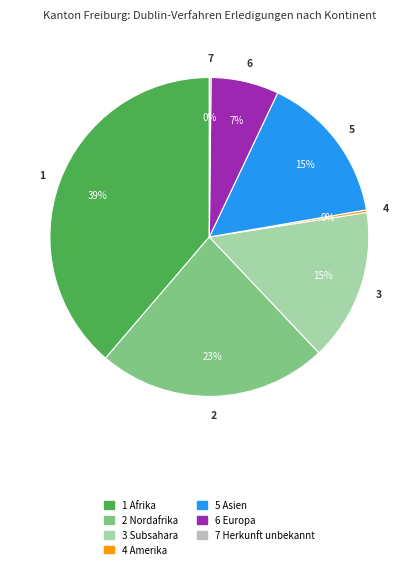

To the nearest percent, what is the difference between the largest and smallest slice percentages?

39%